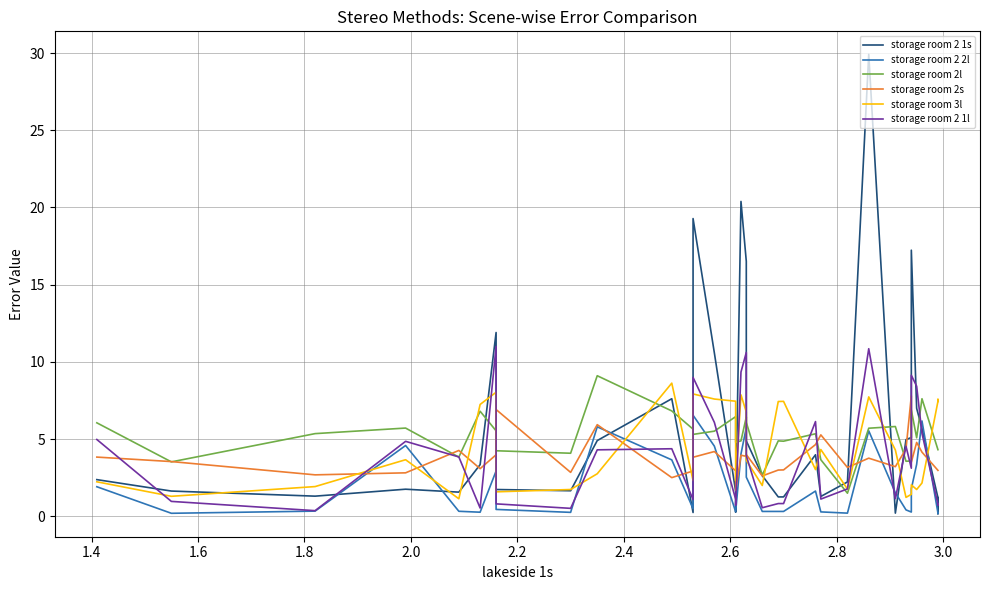

True or false: storage room 3l and storage room 2 2l cross at least once.

True